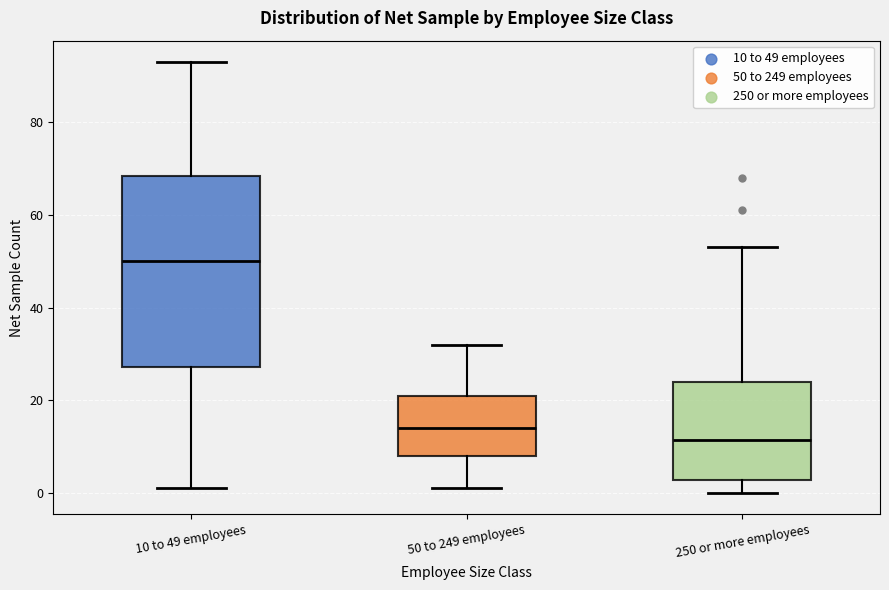

Where is the lower edge of the box for 250 or more employees on the y-axis? The values are not printed on the chart, so give them approximately, as read against the axis.

2